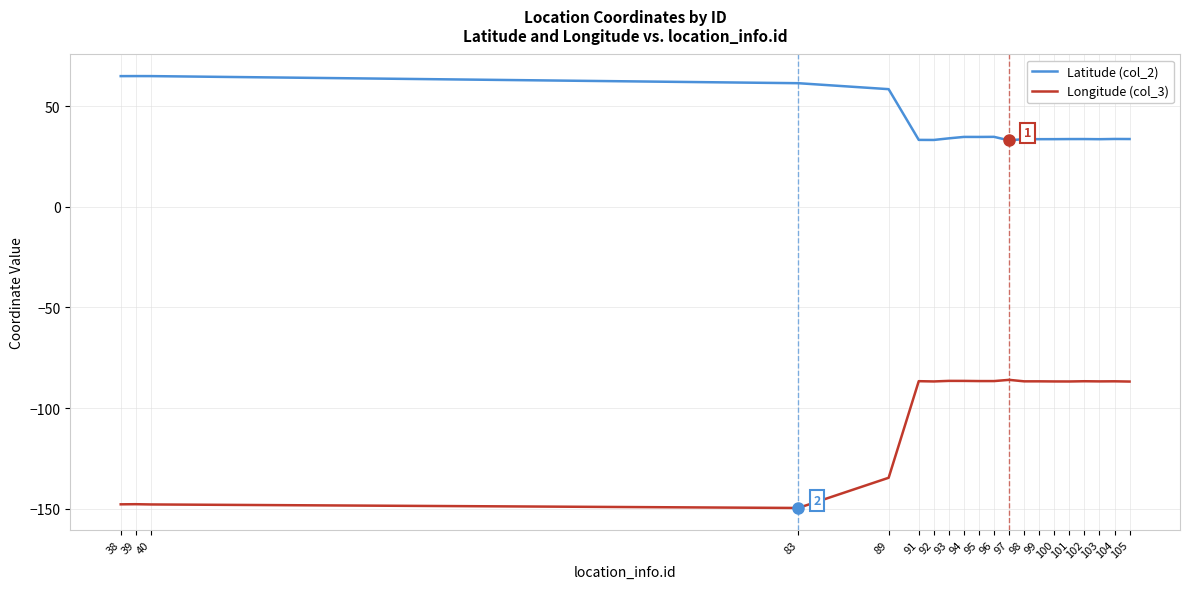

Is the value of Longitude (col_3) at 99 greater than the value of Latitude (col_2) at 104?

No